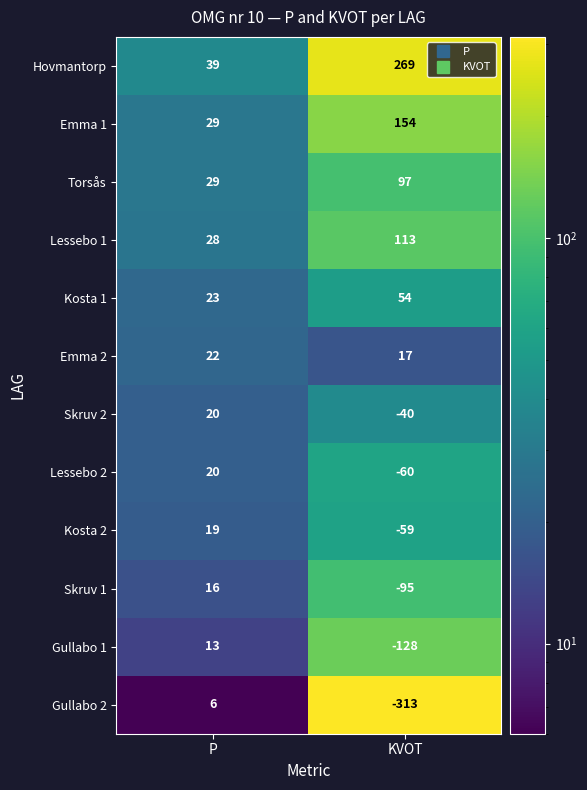

What is the total value across all series at KVOT?

9